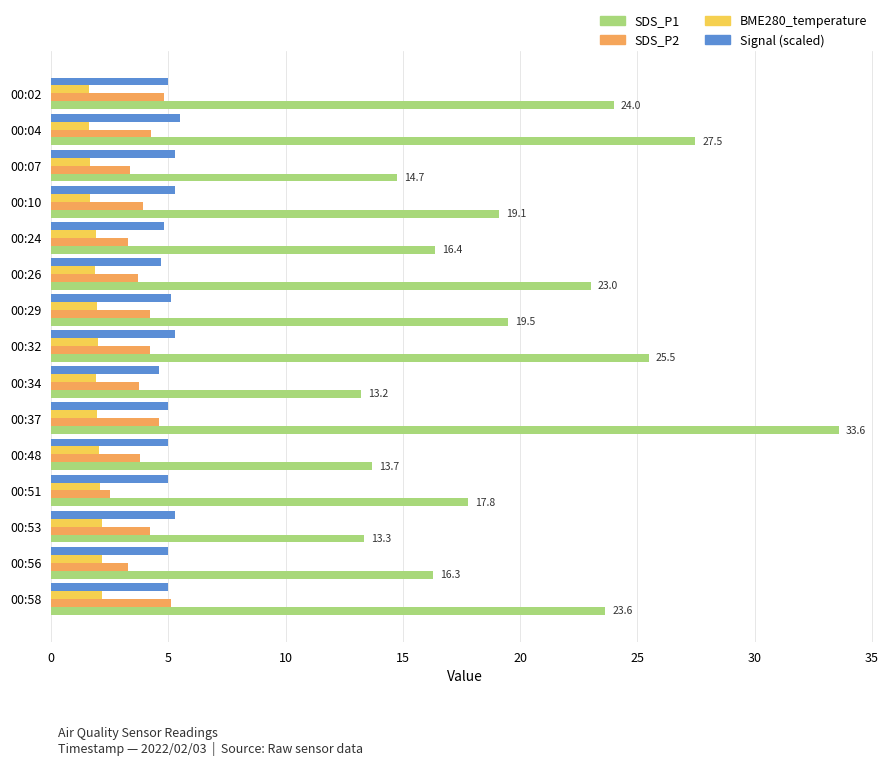

What are all the series names shown in the legend?

SDS_P1, SDS_P2, BME280_temperature, Signal (scaled)